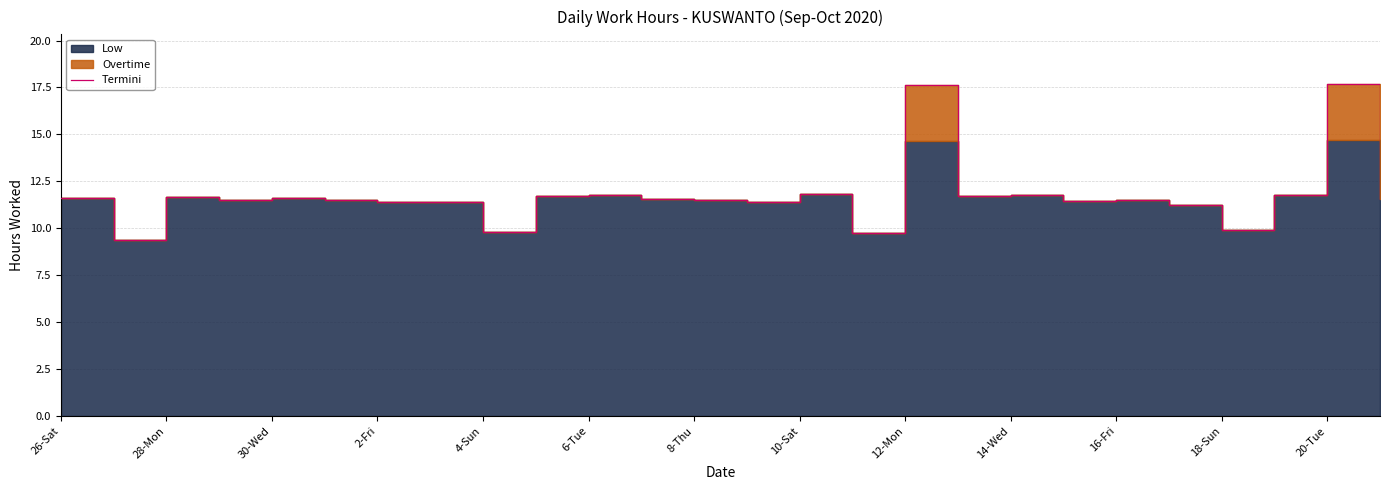

Read the value at 17.

11.7